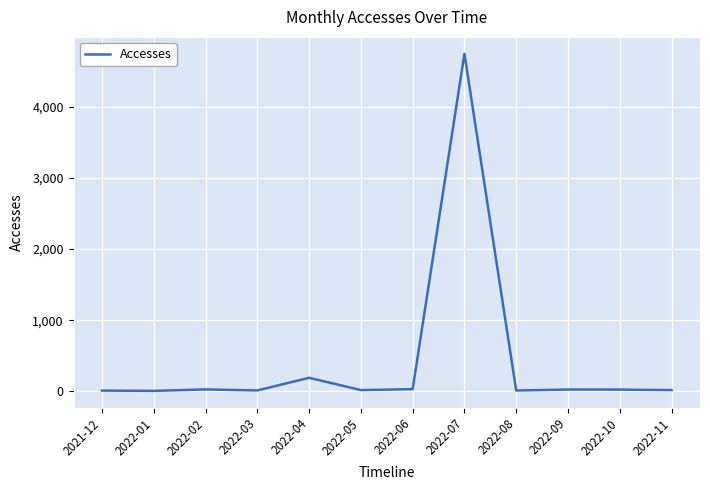

What is the greatest value displayed?

4748